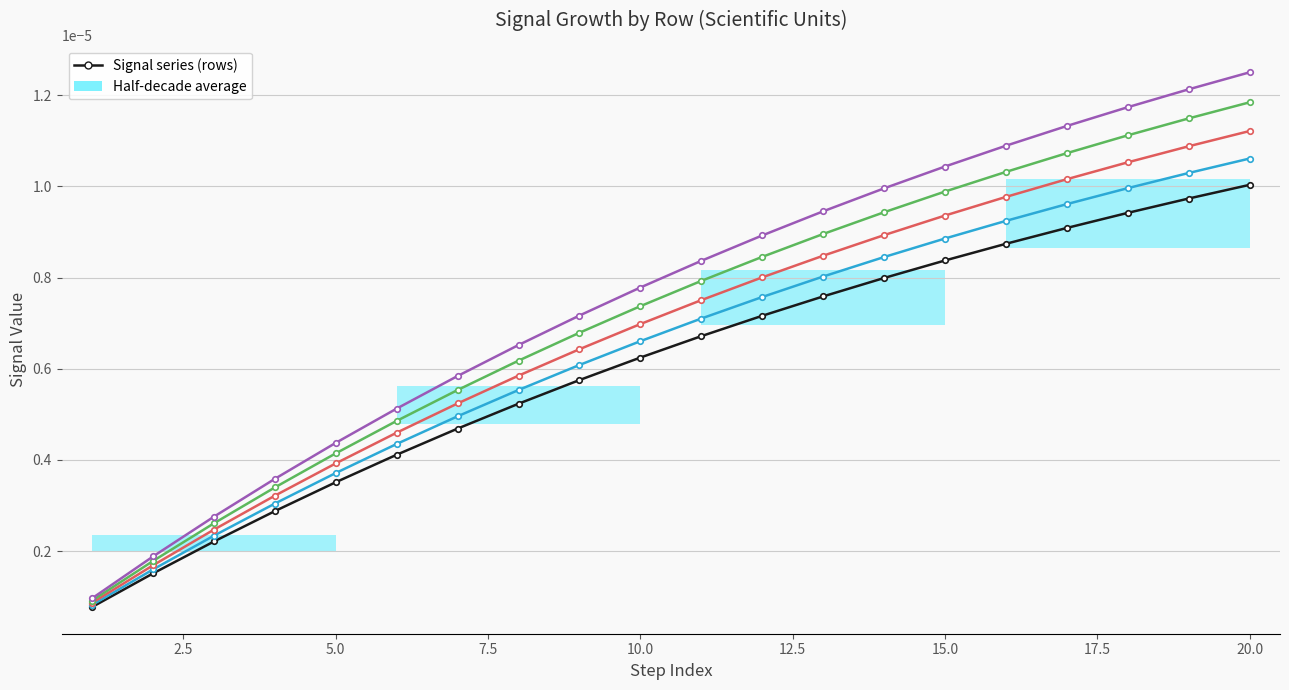

Is this an area chart (filled region under the line)?

No